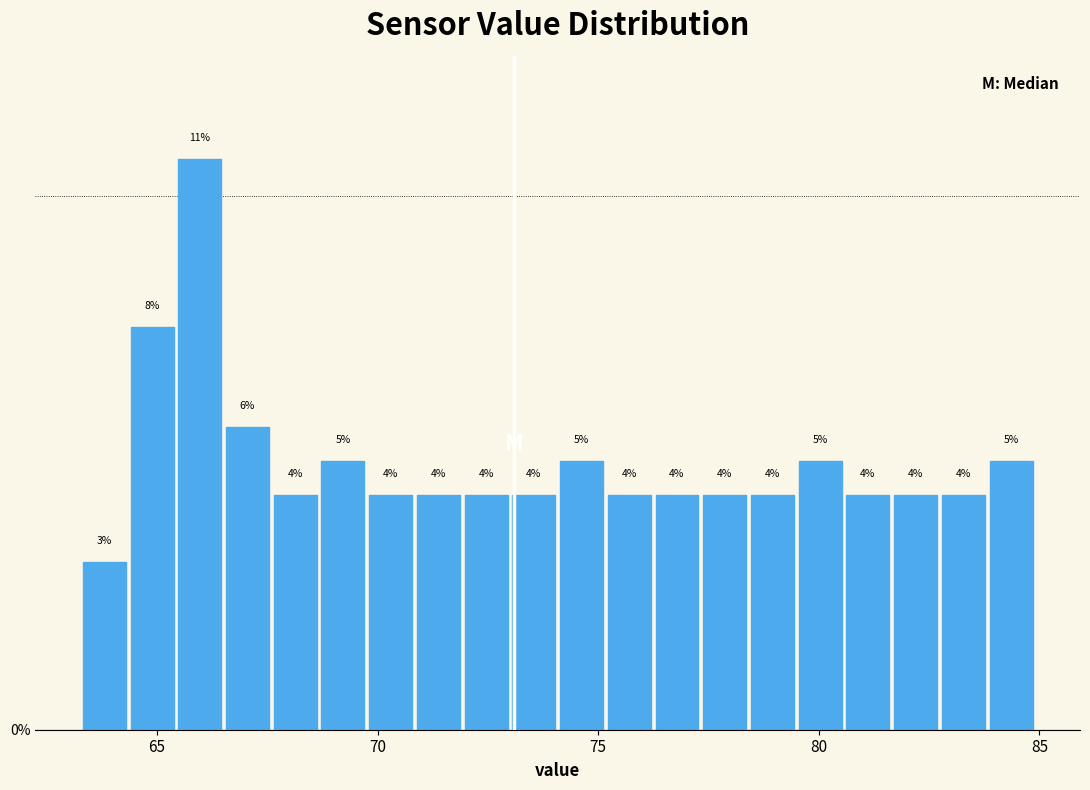

Read against the x-axis, roughly where is the centre of the tallest bar?

66.0